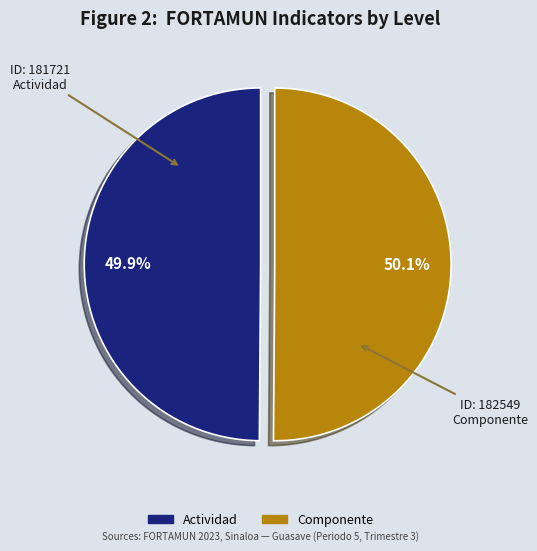

True or false: Actividad accounts for 50% of the total.

True